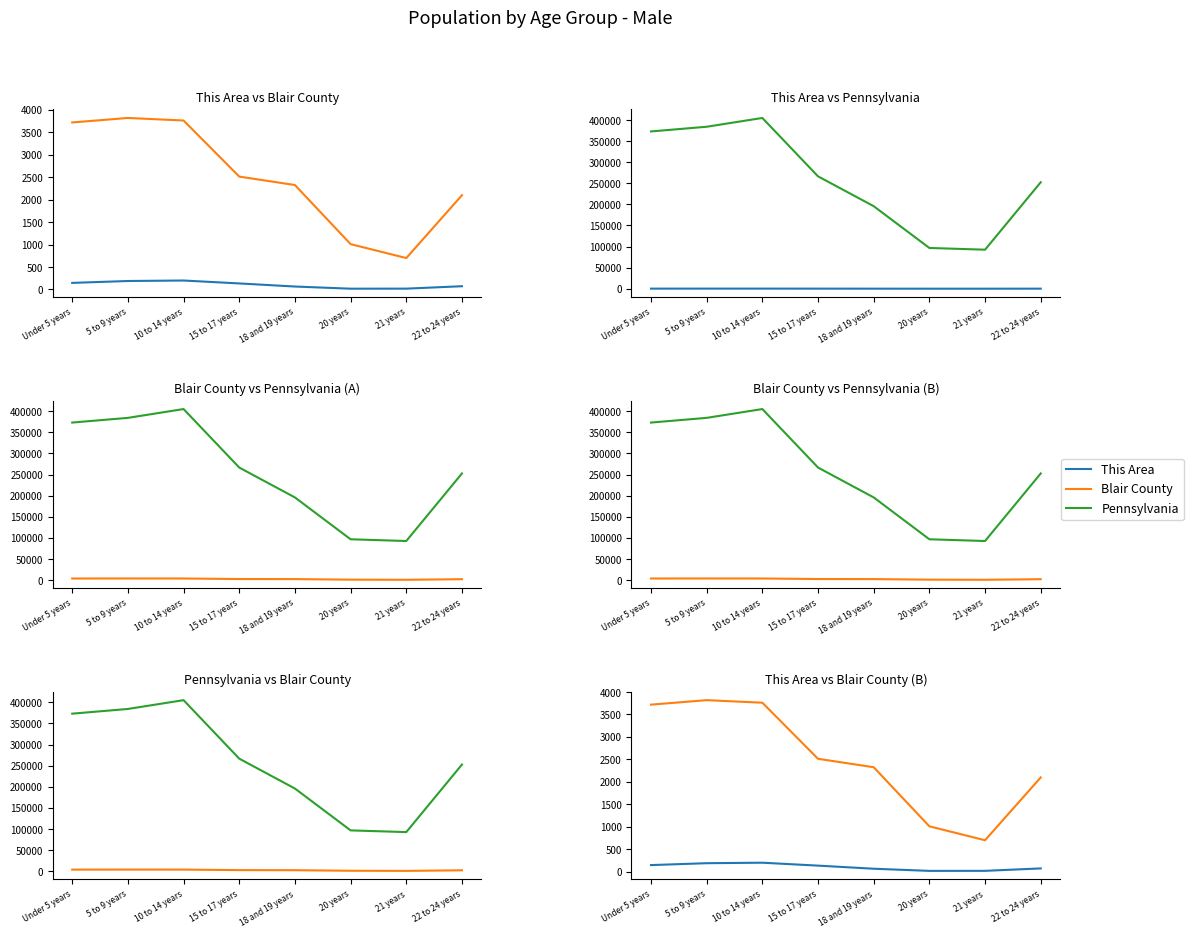

What is the label of the 7th point from the left?

21 years